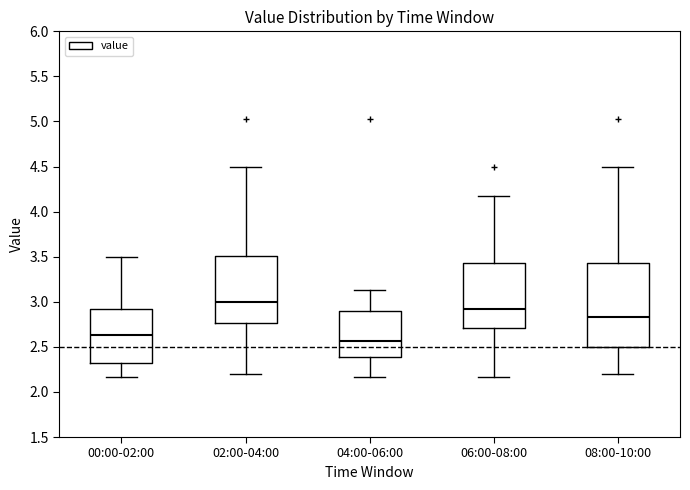

Which box has the lowest median line?

04:00-06:00